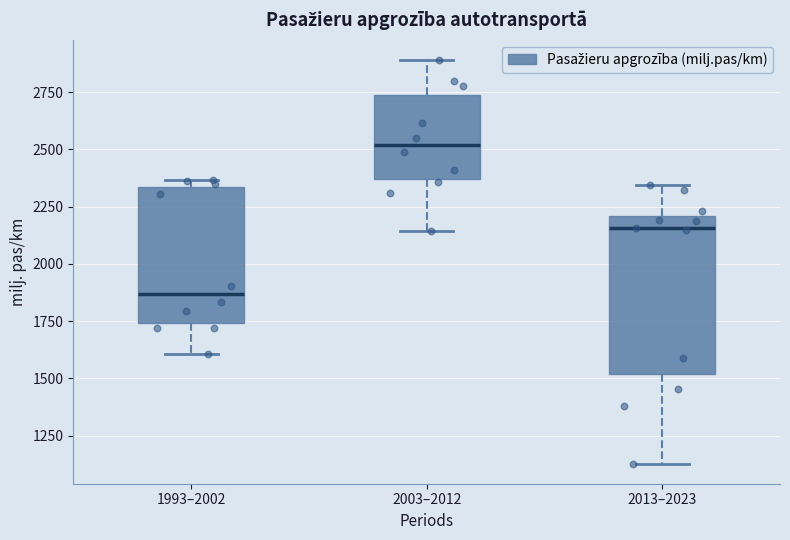

Which box is the tallest, from its lower edge to its upper edge?

2013–2023